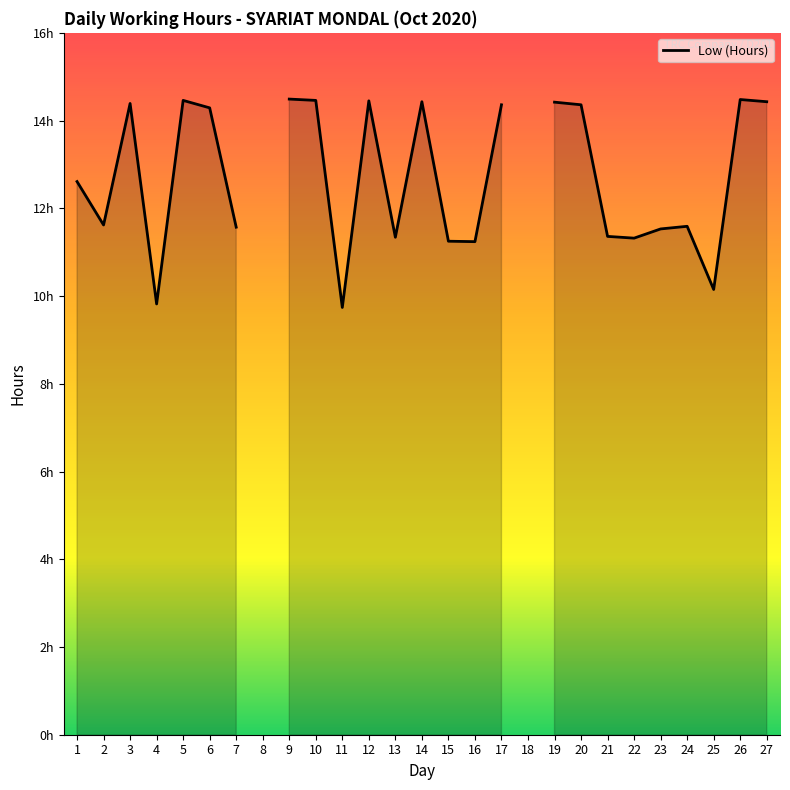

Reading left to right, transcribe all the data shown in this chart.

12.6	11.6	14.4	9.8	14.5	14.3	11.6	0.0	14.5	14.5	9.7	14.4	11.3	14.4	11.2	11.2	14.4	0.0	14.4	14.4	11.4	11.3	11.5	11.6	10.2	14.5	14.4